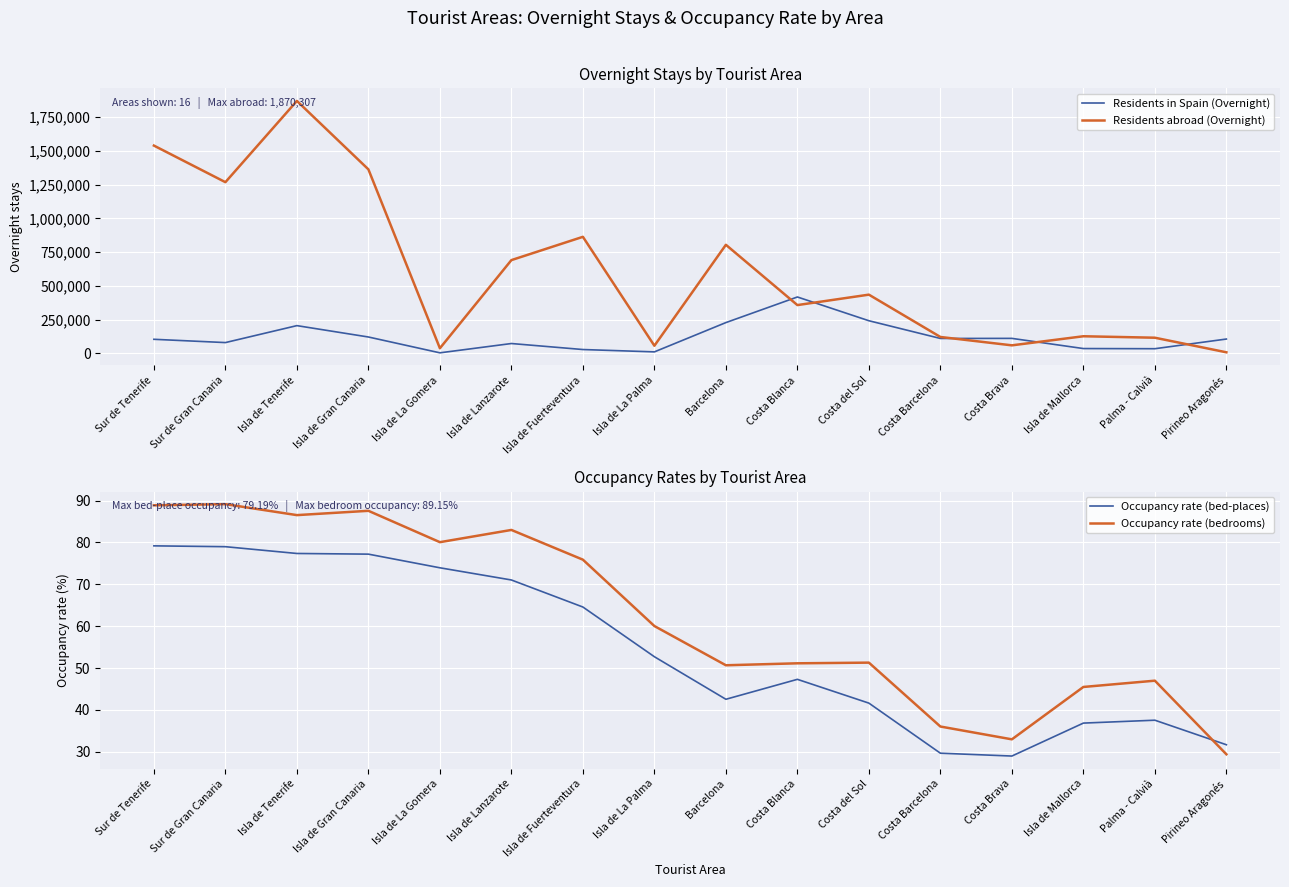

How many data points in Residents abroad (Overnight) are above 434318?

7